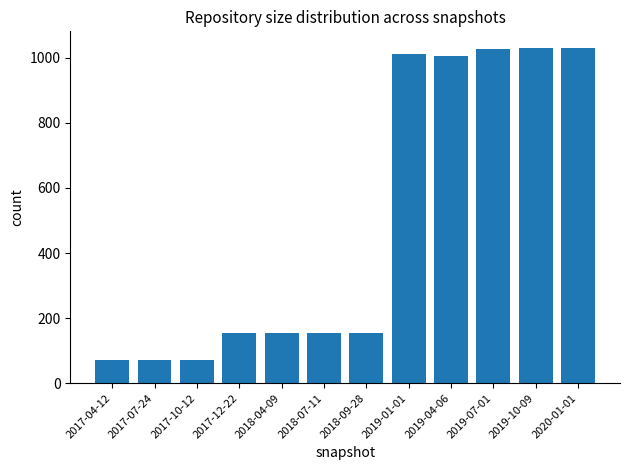

Is it true that the value at 2020-01-01 is 1030?

True